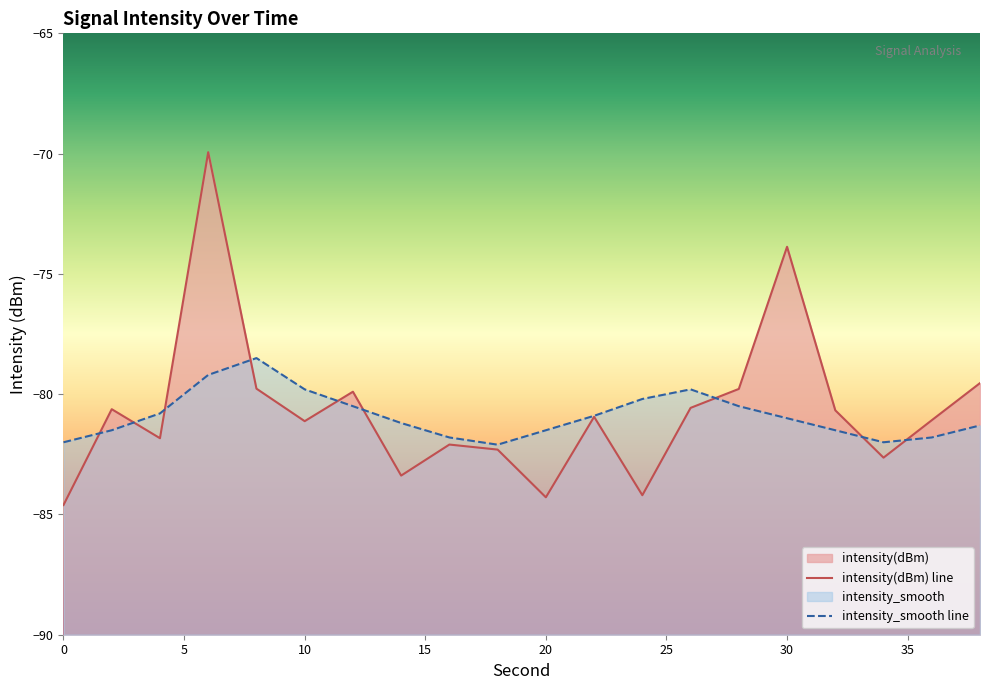

What are all the series names shown in the legend?

intensity(dBm) line, intensity_smooth line